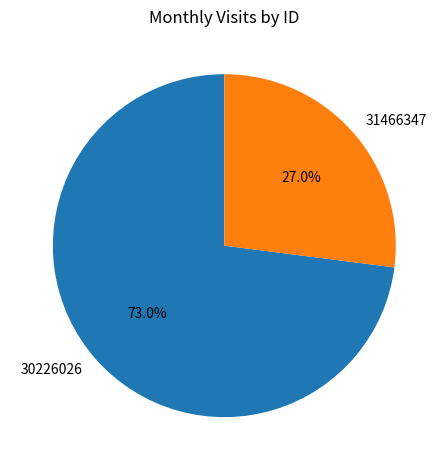

Is the sum of 31466347 and 30226026 greater than half?

Yes